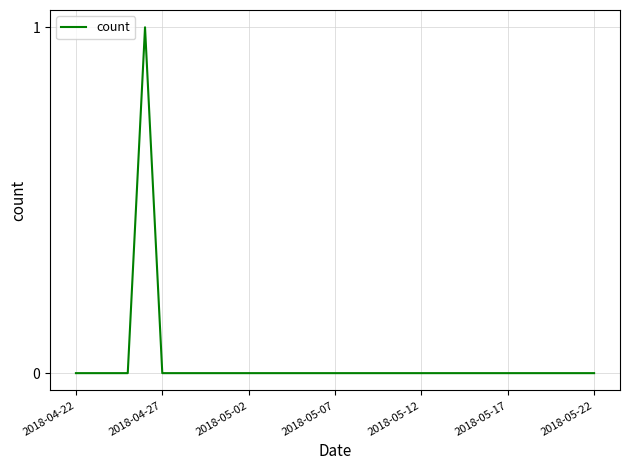

How many lines are shown in the chart?

1